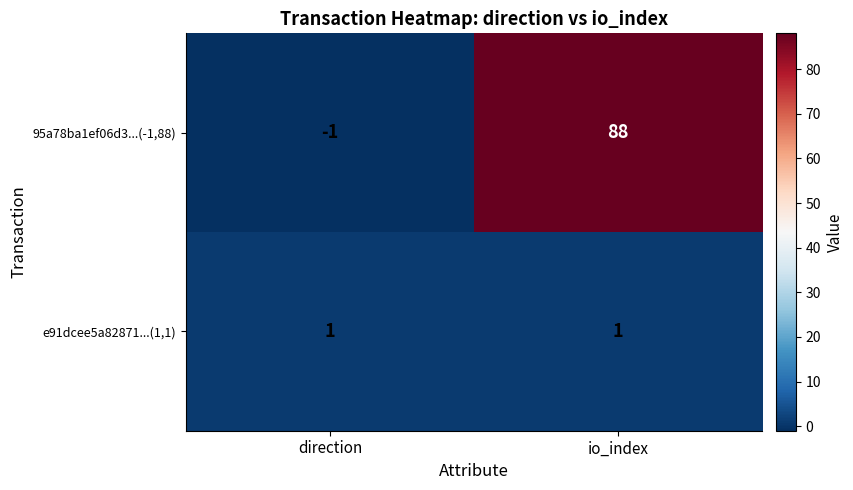

Which series changed the most between direction and io_index?

95a78ba1ef06d3...(-1,88)